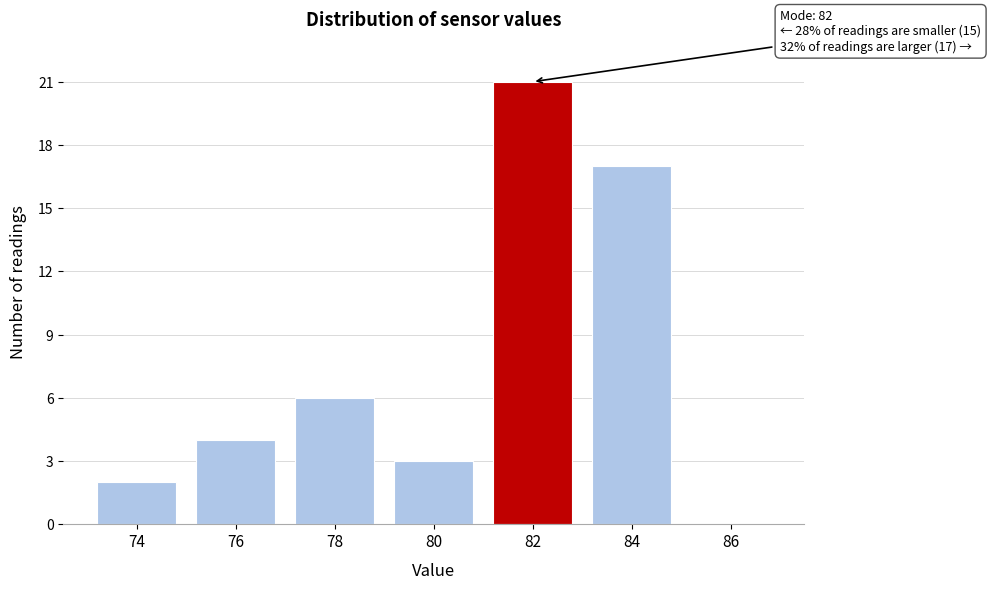

Reading right to left, transcribe all the data shown in this chart.

86=0	84=17	82=21	80=3	78=6	76=4	74=2